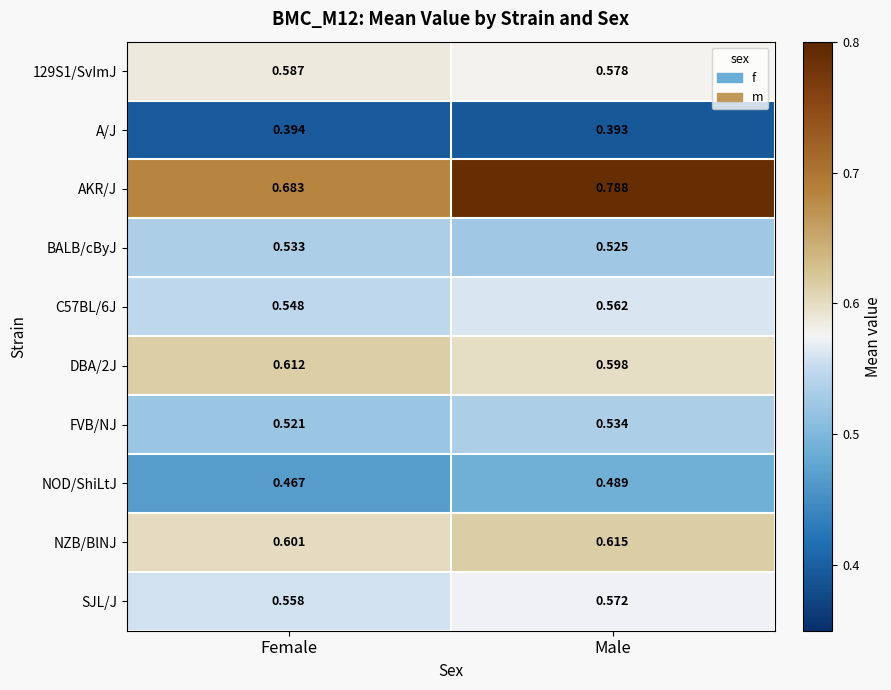

What is the total value across all series at Female?

5.5